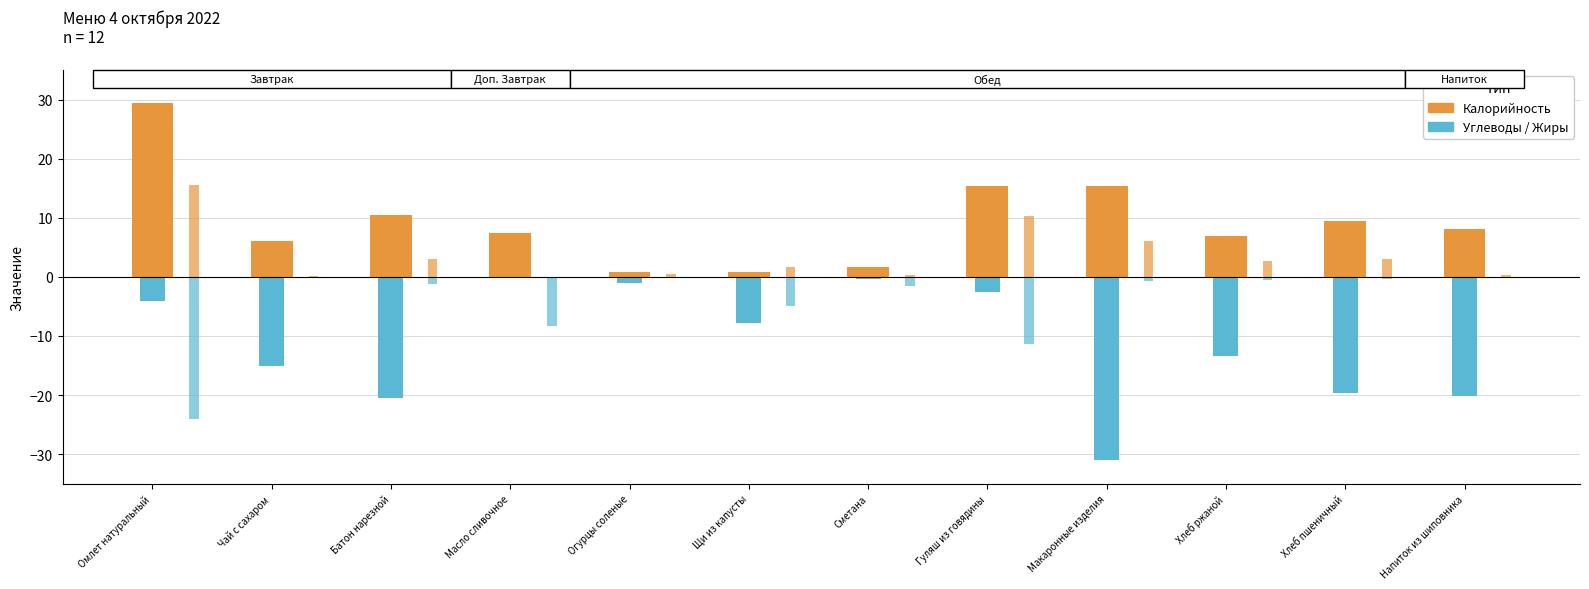

Count the number of categories in the chart.

12